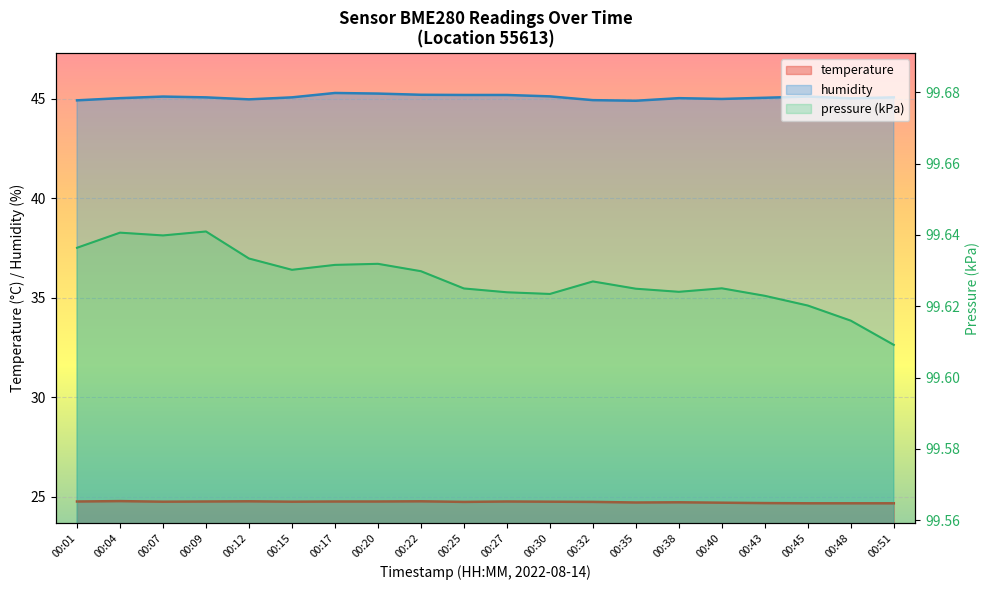

What is the spread (max minus min) of values at 00:20?

20.5